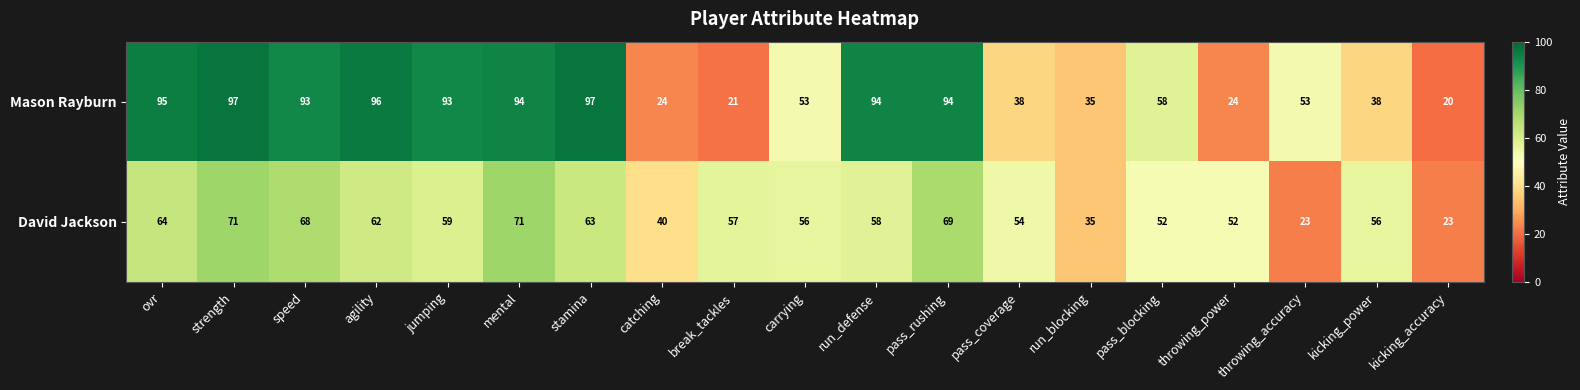

True or false: David Jackson has a value of 71 at mental.

True